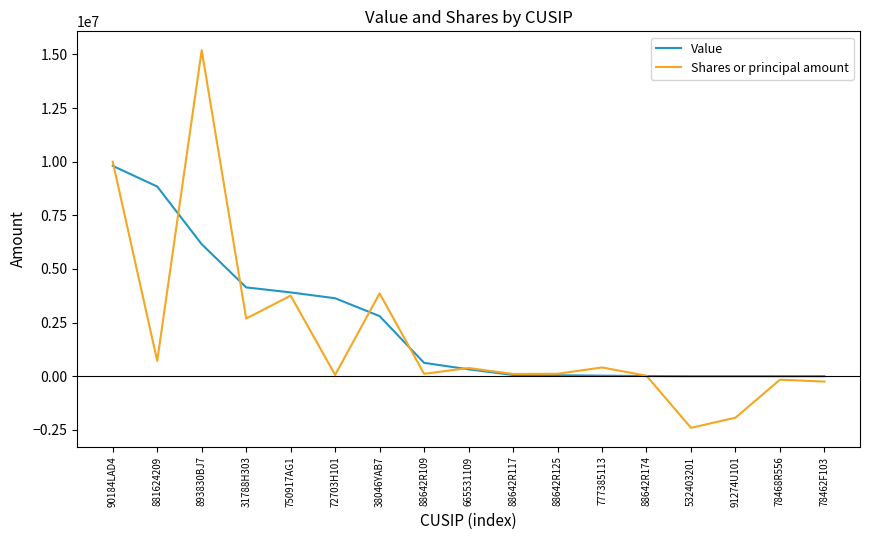

Rank the series at 72703H101 from highest to lowest value.

Value, Shares or principal amount